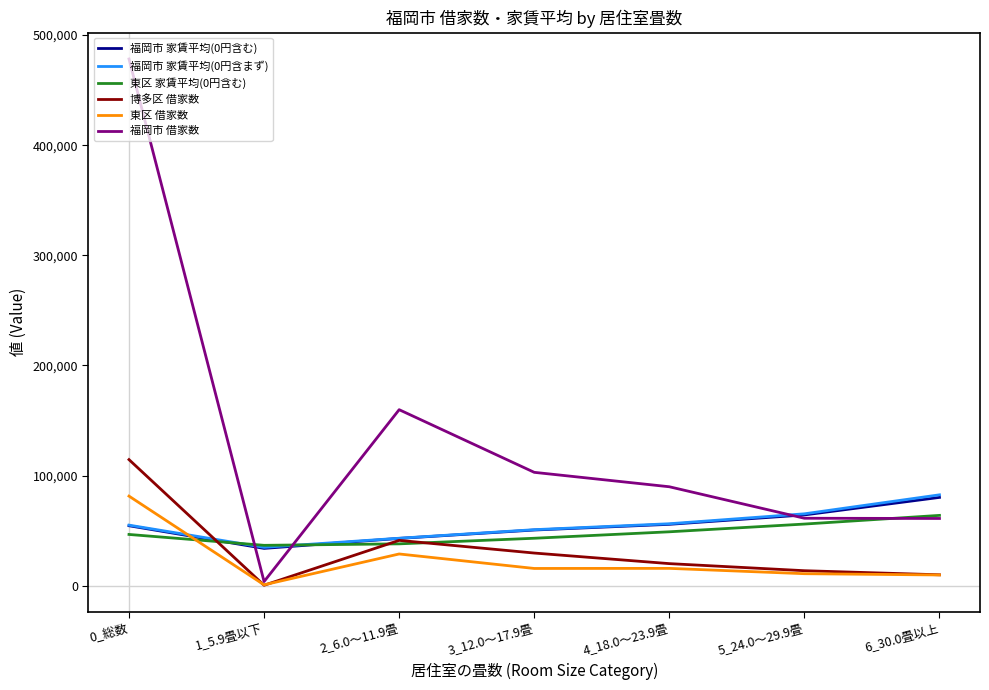

The value of 東区 借家数 at 1_5.9畳以下 is 740. True or false?

True